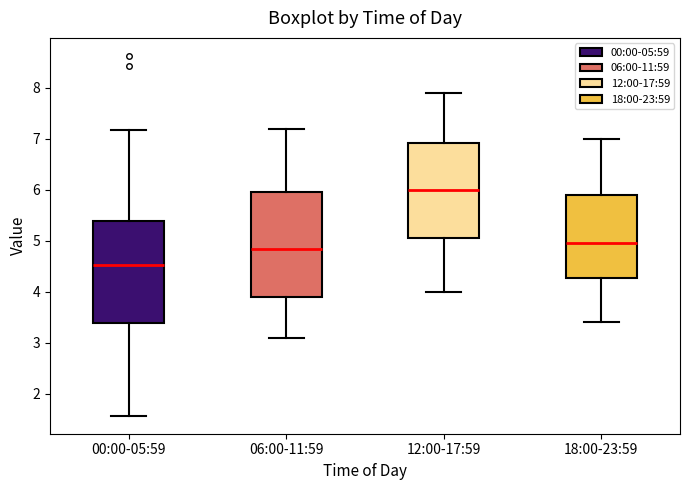

Which box has the highest median line?

12:00-17:59